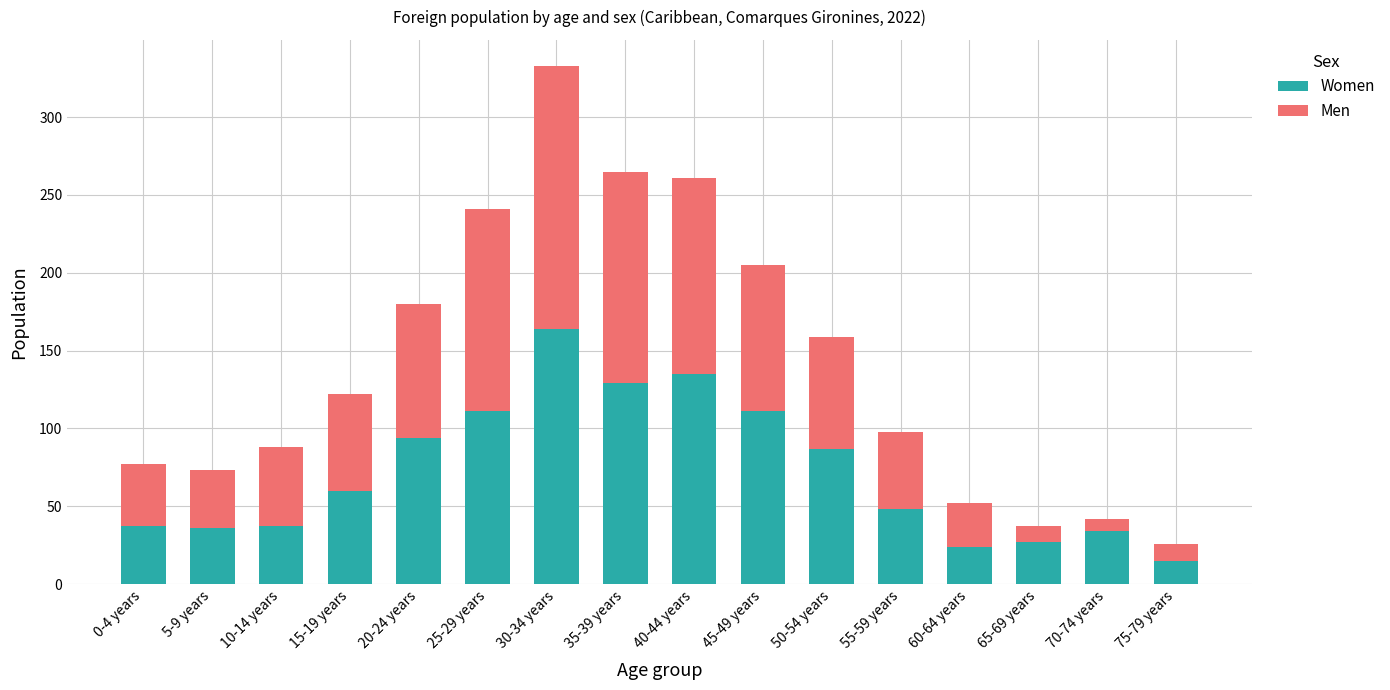

What is the difference between the maximum and minimum values in the Women series?

149